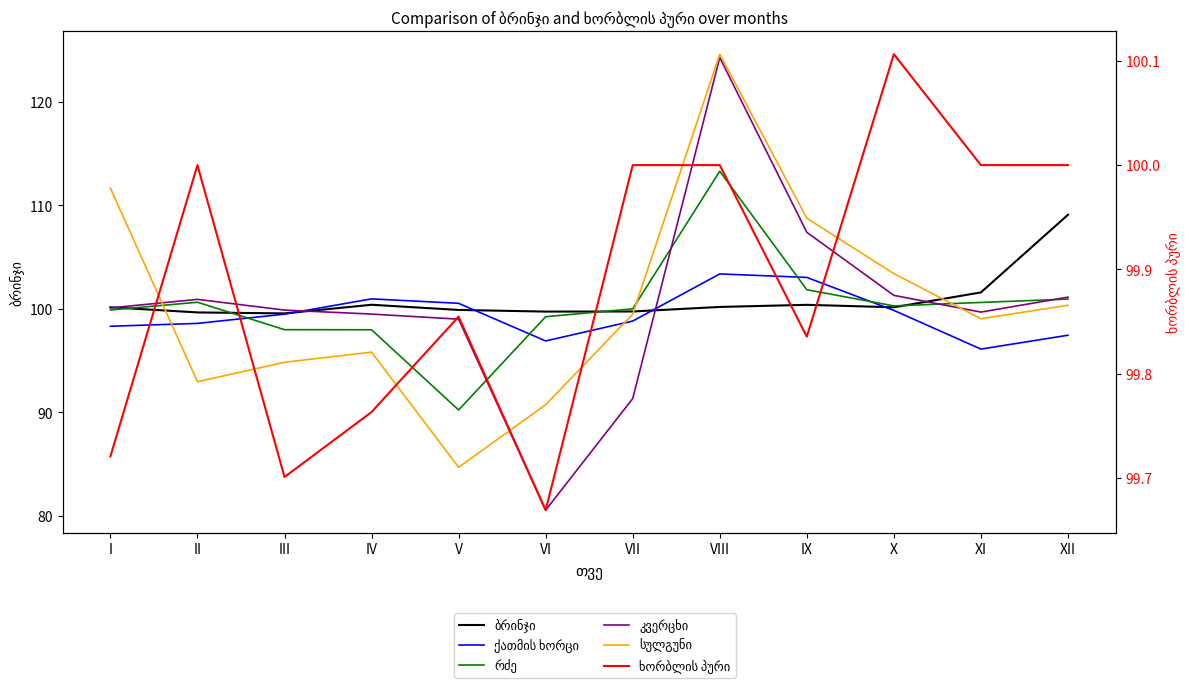

What is the maximum value for კვერცხი?

124.3